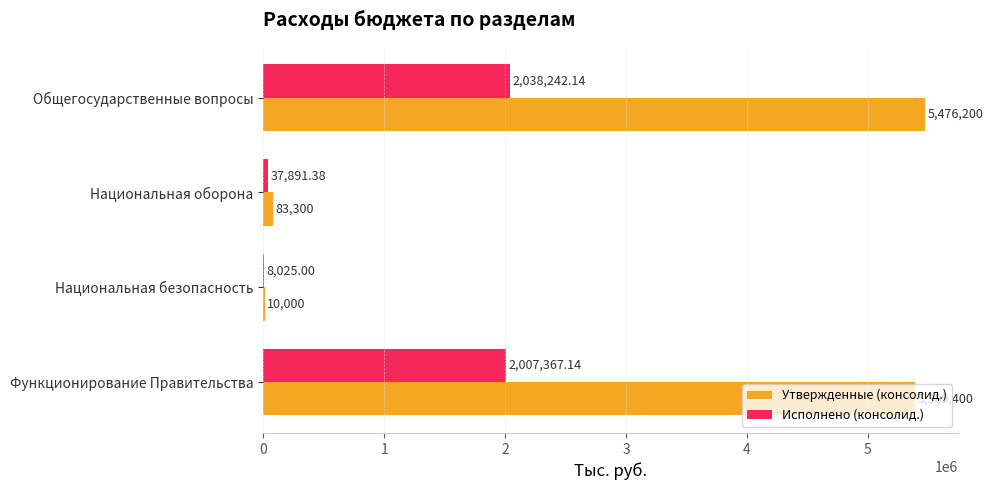

At which label is Утвержденные (консолид.) closest to 2743100?

Функционирование Правительства